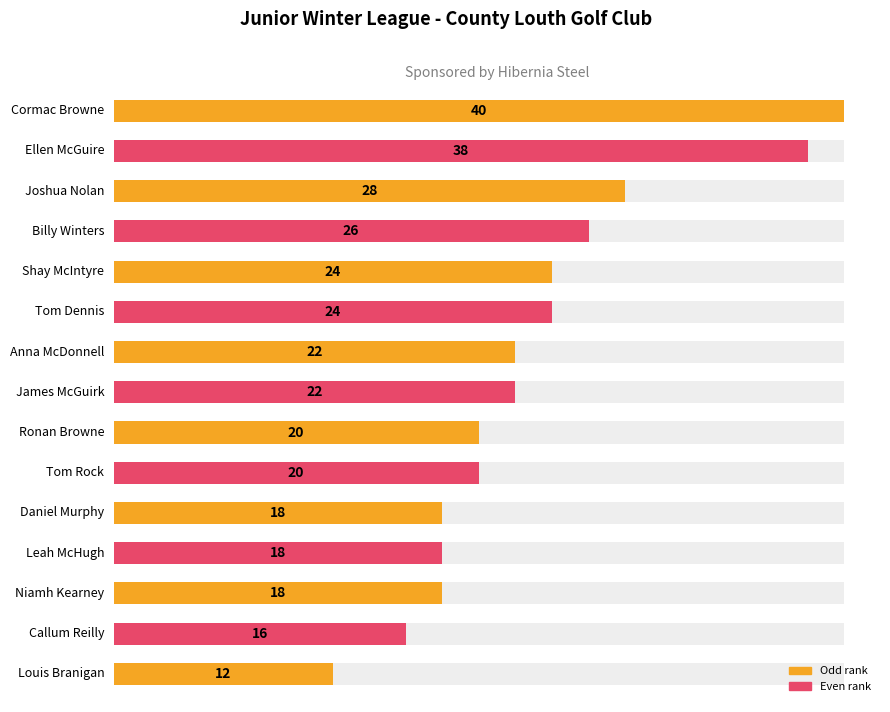

Read the value at 10, to the nearest 5.

20